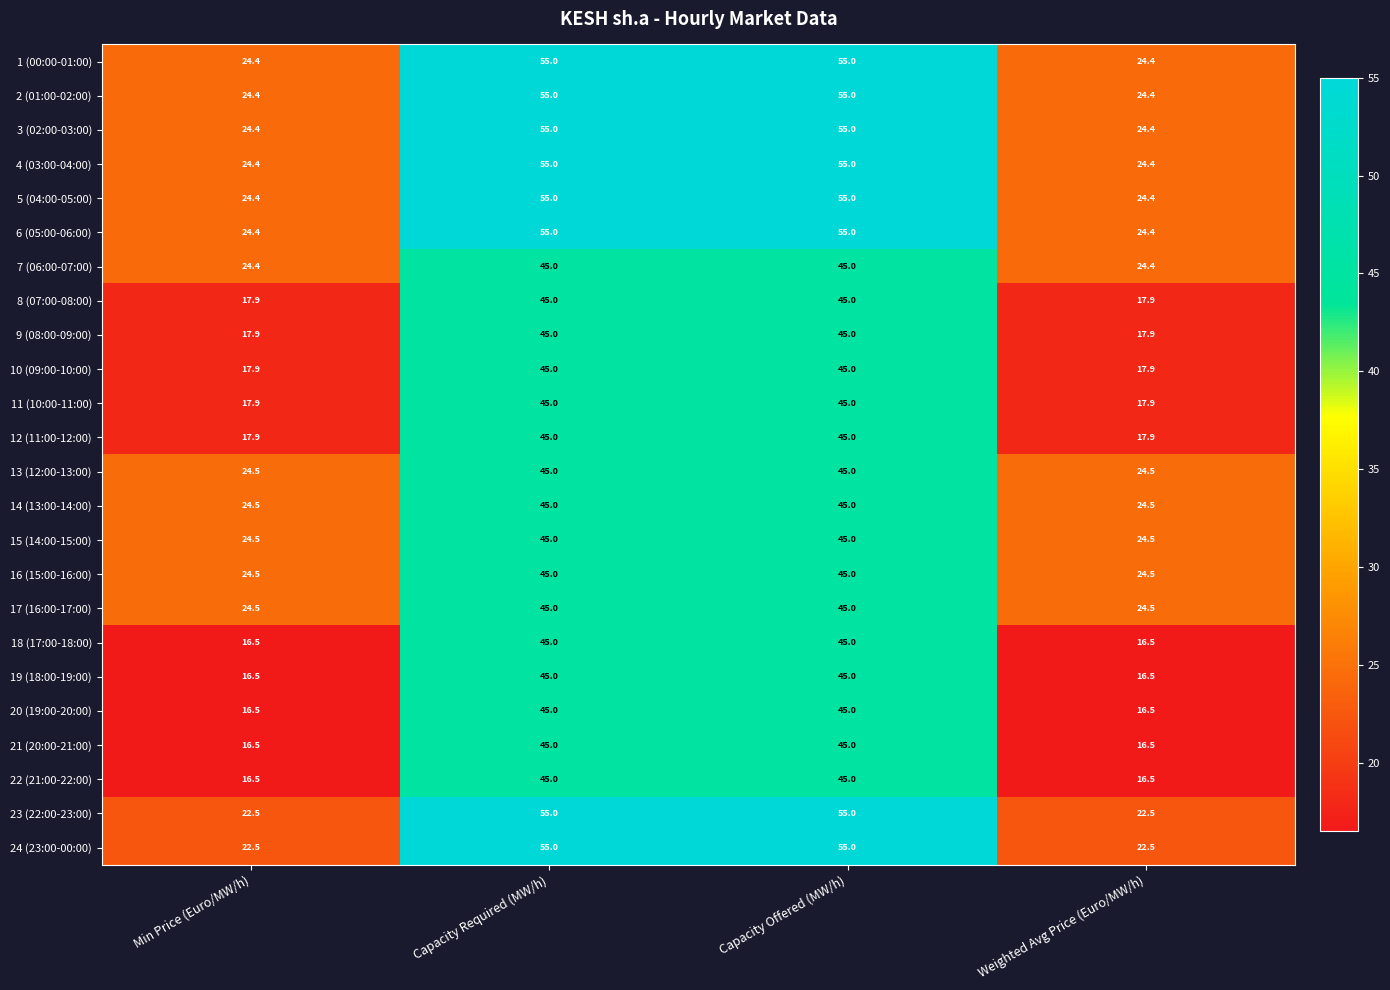

What is the total value across all series at Min Price (Euro/MW/h)?

510.3